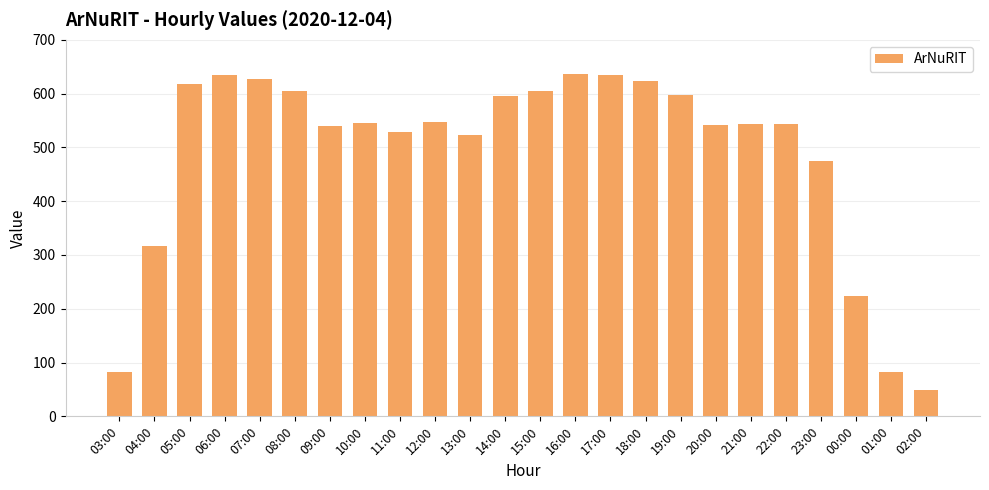

Approximately how many times larger is the value at 06:00 compared to 08:00?

1.0